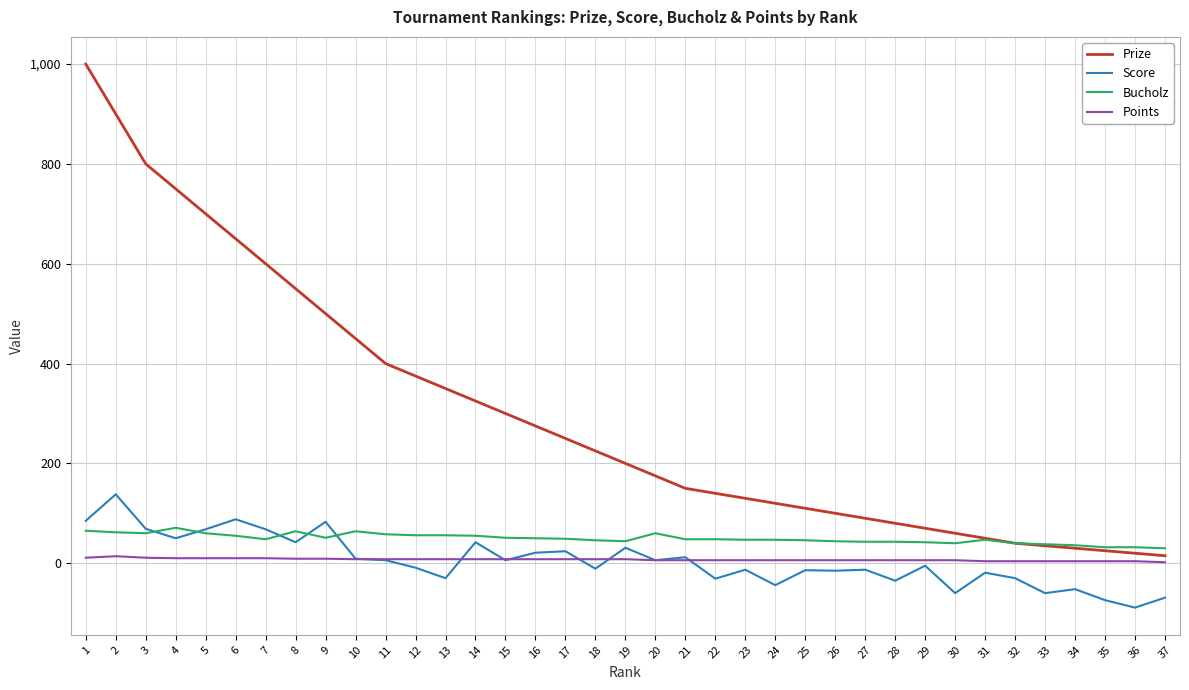

Rank the series by their maximum value, from highest to lowest.

Prize, Score, Bucholz, Points